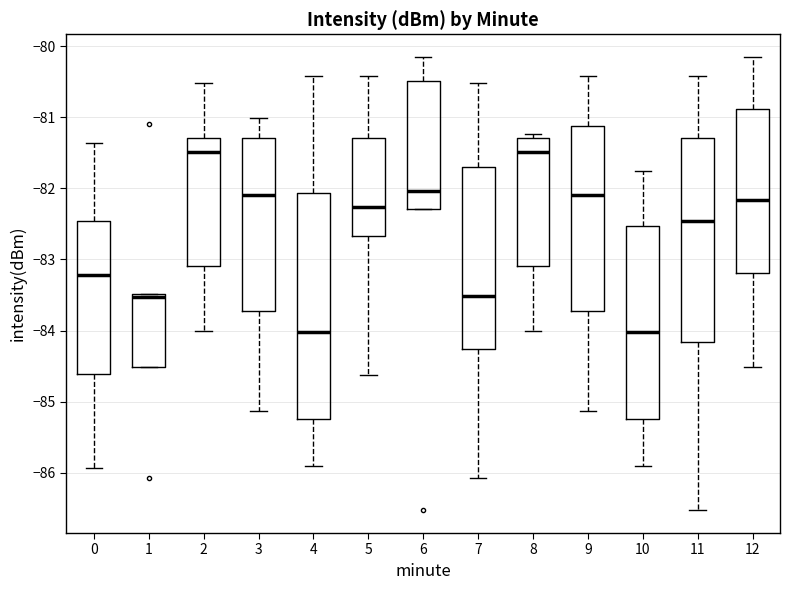

Where does the lower whisker of the box at x = 8 end on the y-axis? The values are not printed on the chart, so give them approximately, as read against the axis.

-84.0